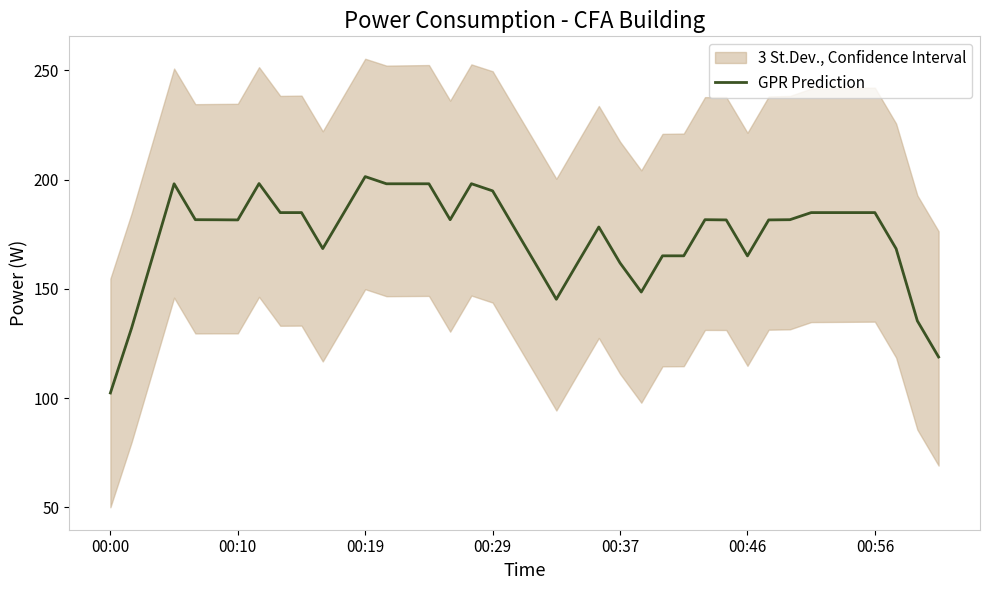

What is the label of the 34th point from the left?

33